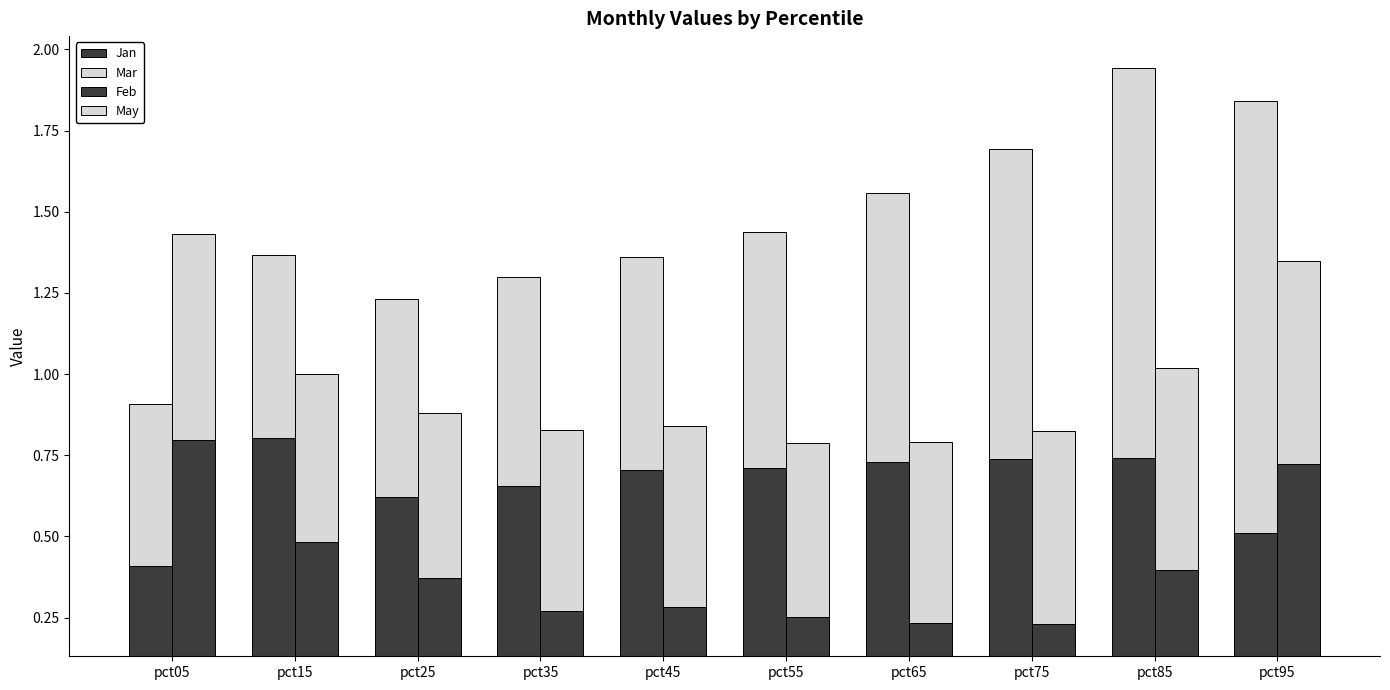

Reading right to left, what are all the values shown in this chart?

Jan: 0.5	0.7	0.7	0.7	0.7	0.7	0.7	0.6	0.8	0.4
Mar: 1.3	1.2	1.0	0.8	0.7	0.7	0.6	0.6	0.6	0.5
Feb: 0.7	0.4	0.2	0.2	0.3	0.3	0.3	0.4	0.5	0.8
May: 0.6	0.6	0.6	0.6	0.5	0.6	0.6	0.5	0.5	0.6